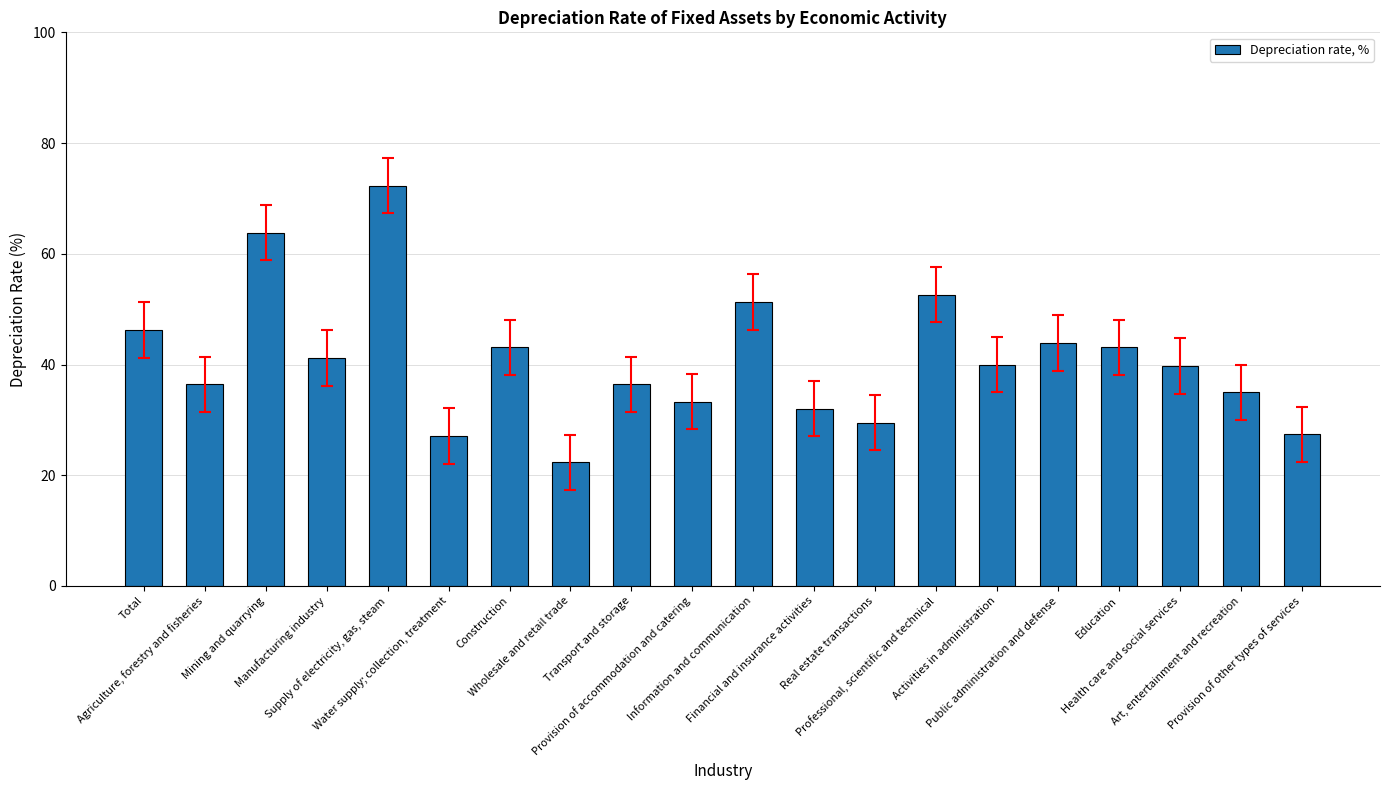

What is the label of the 17th bar from the right?

Manufacturing industry